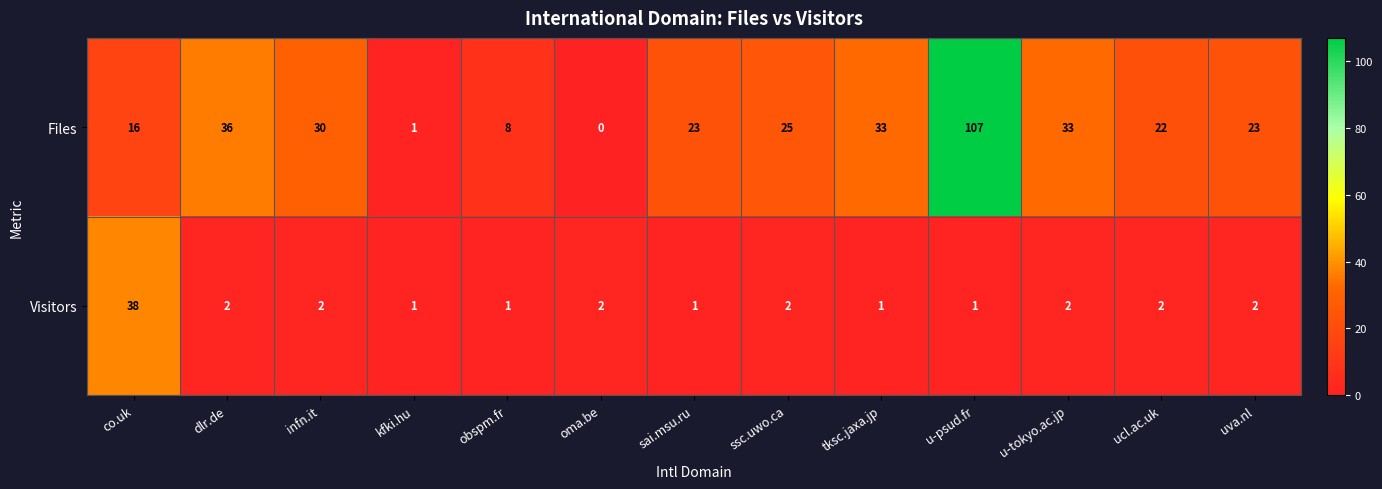

What is the total value across all series at tksc.jaxa.jp?

34